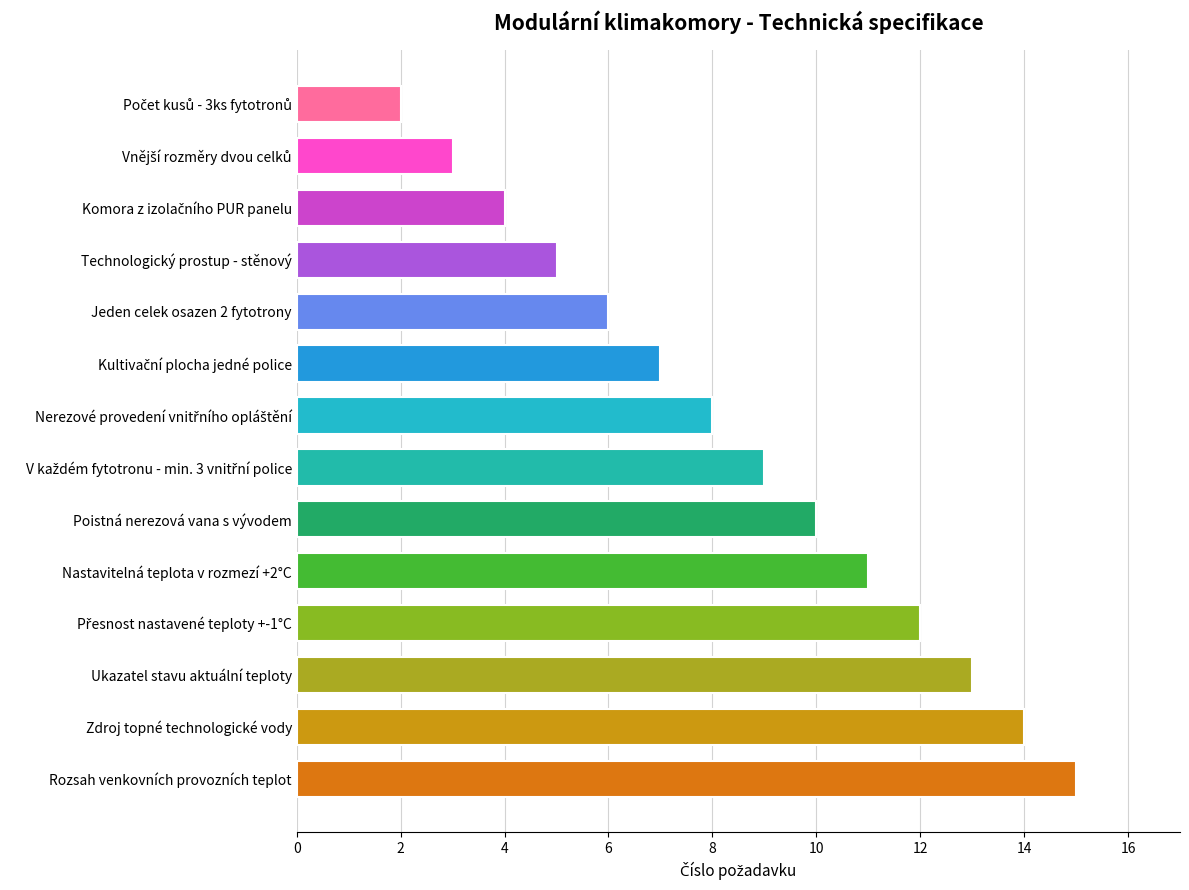

How many values are below 9?

7